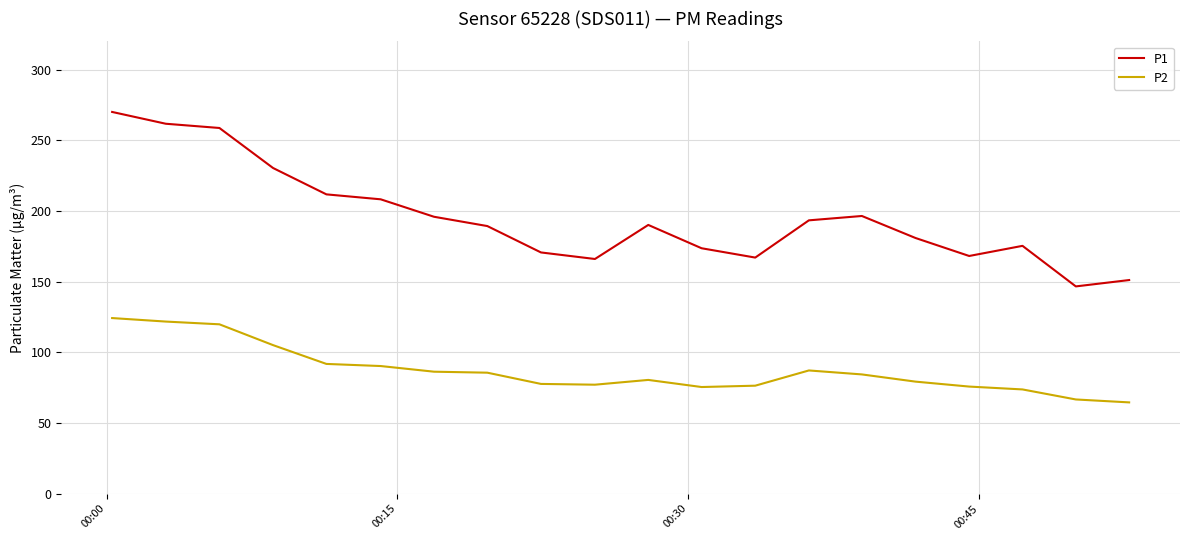

List the series in order of their peak value, highest first.

P1, P2